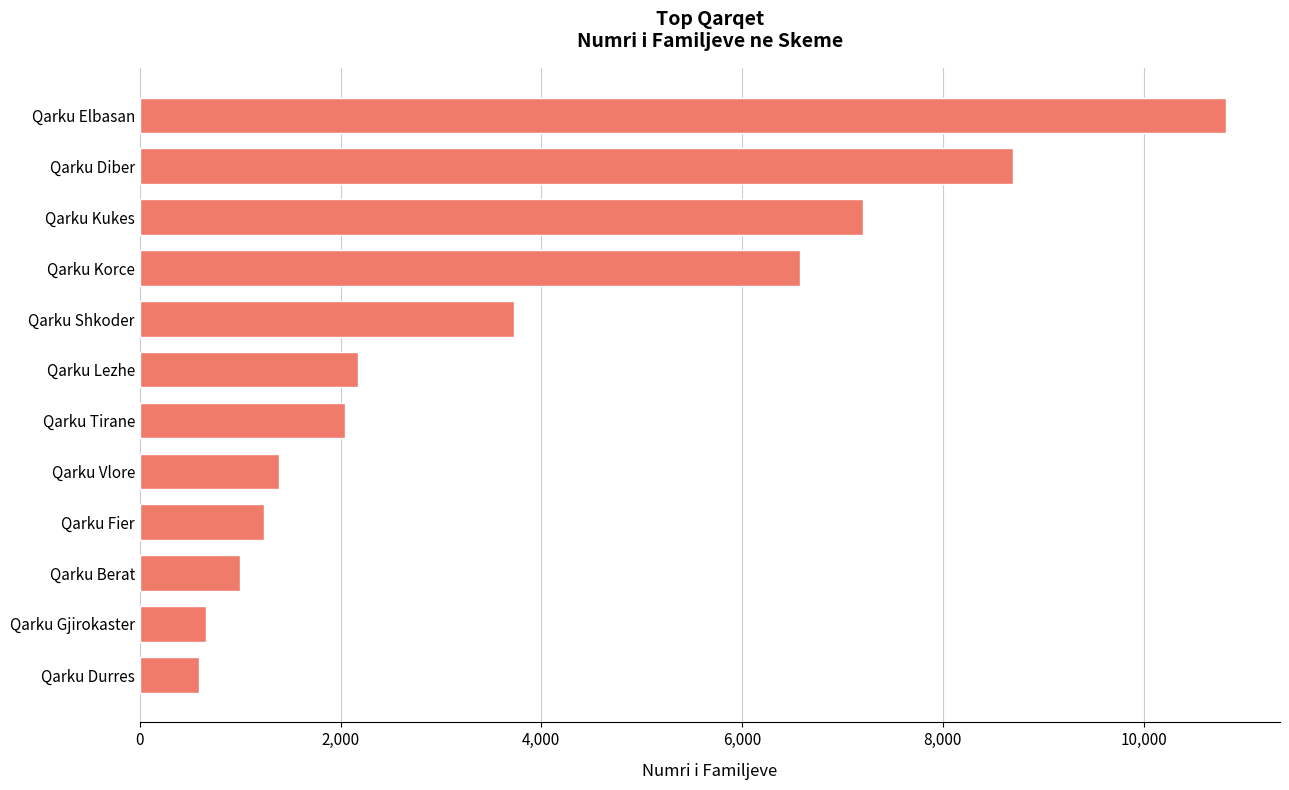

Reading bottom to top, what are all the values shown in this chart?

Qarku Durres=586	Qarku Gjirokaster=660	Qarku Berat=997	Qarku Fier=1233	Qarku Vlore=1386	Qarku Tirane=2048	Qarku Lezhe=2169	Qarku Shkoder=3724	Qarku Korce=6579	Qarku Kukes=7200	Qarku Diber=8696	Qarku Elbasan=10818